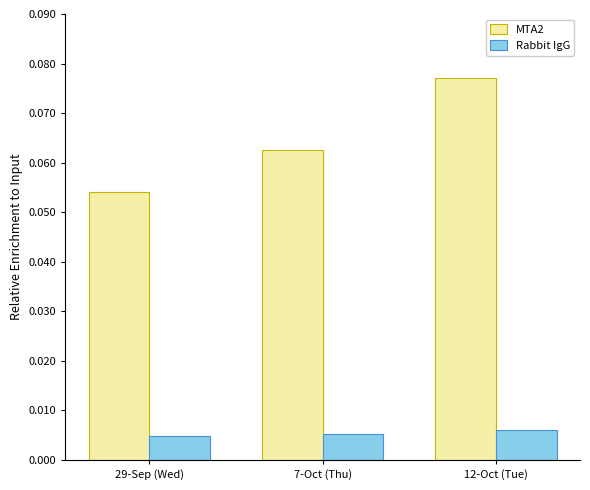

Which series has the largest total across all categories?

MTA2